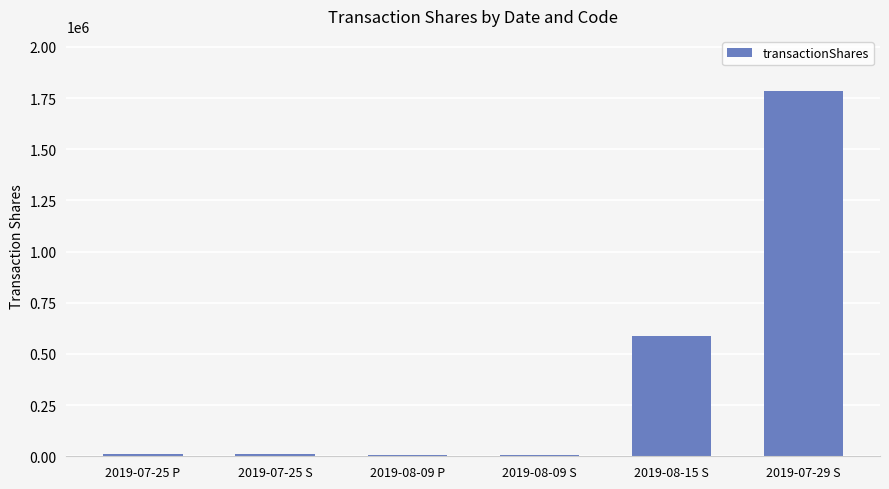

What is the difference between the maximum and minimum values?

1777632